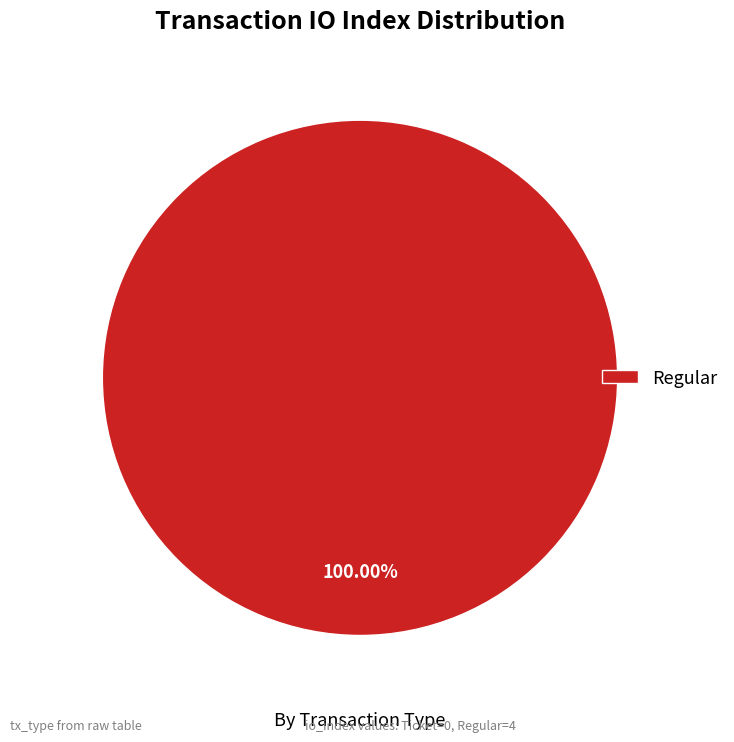

Which slice represents more than half of the pie?

Regular